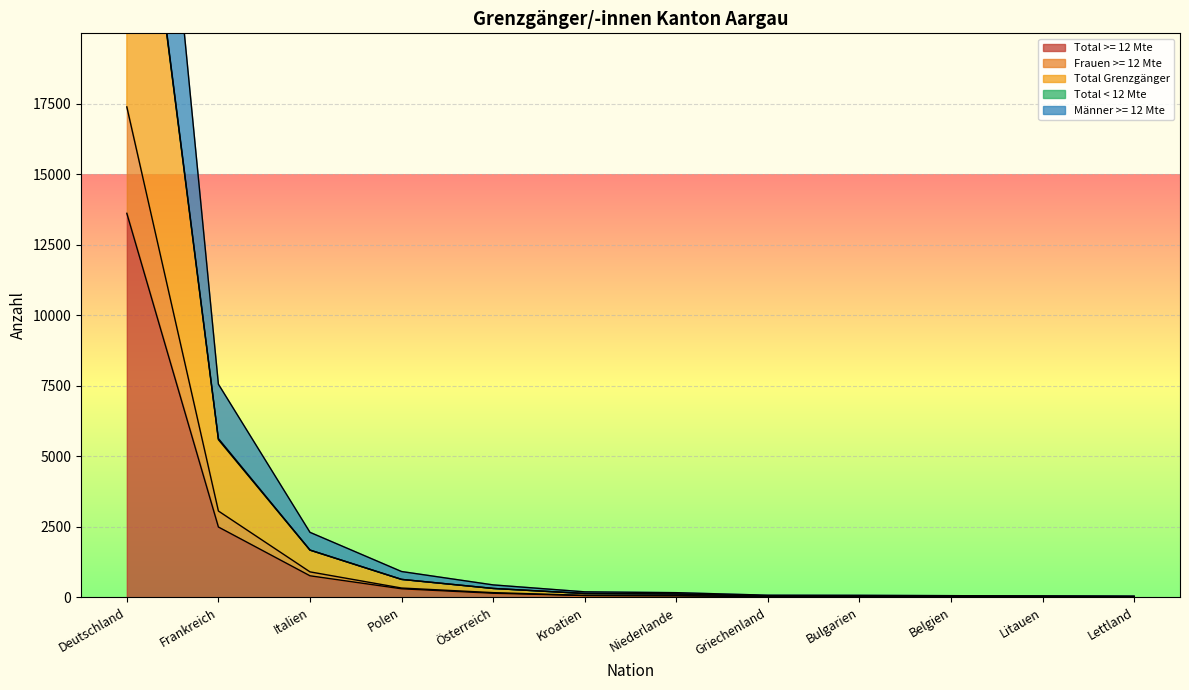

What is the value of the Männer >= 12 Mte point at the 6th from the left?

139